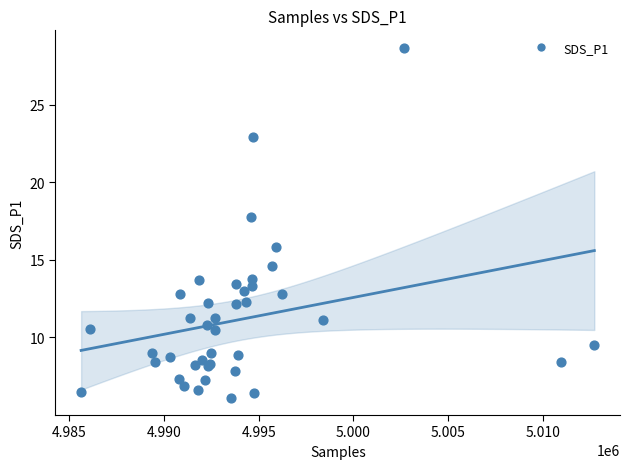

What Y value in the scatter plot is closest to 17?

17.8